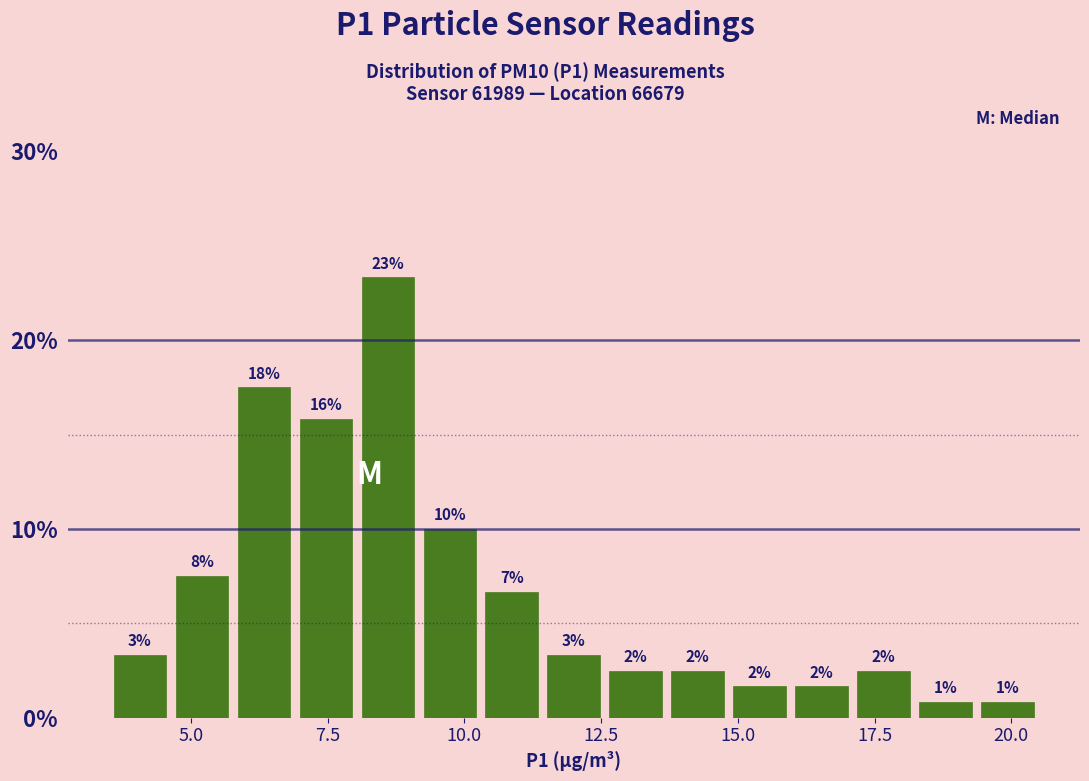

Read against the x-axis, roughly where is the centre of the tallest bar?

8.5